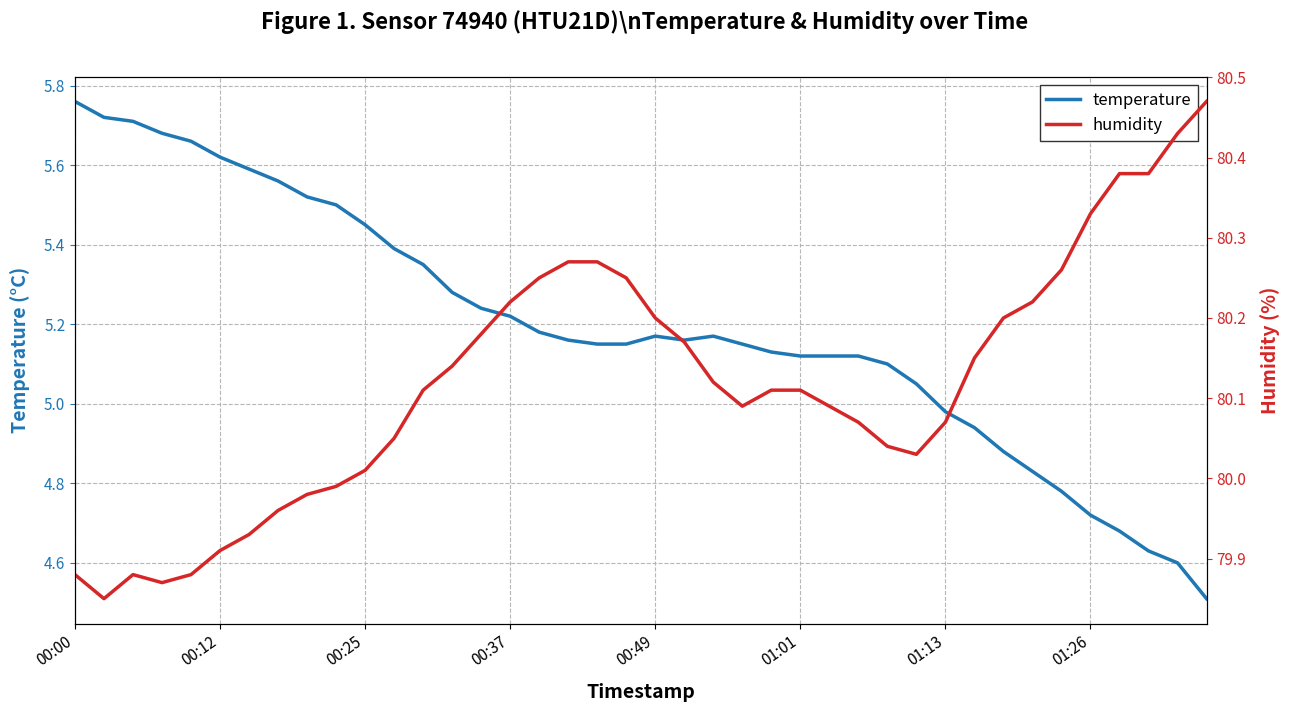

What is the lowest value of the temperature series?

4.5